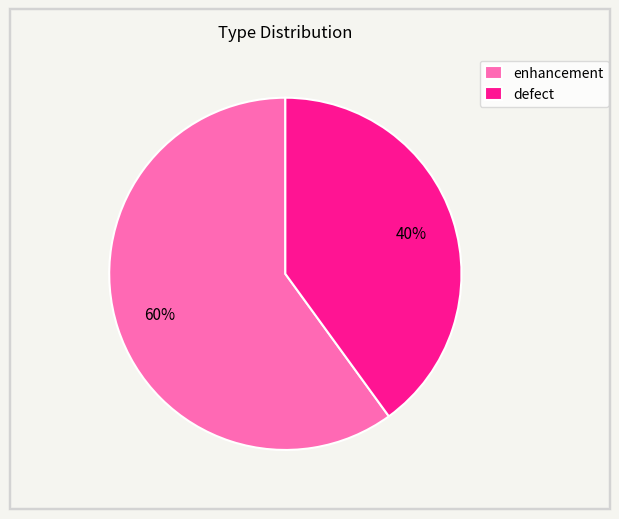

What is the largest slice in the pie chart?

enhancement